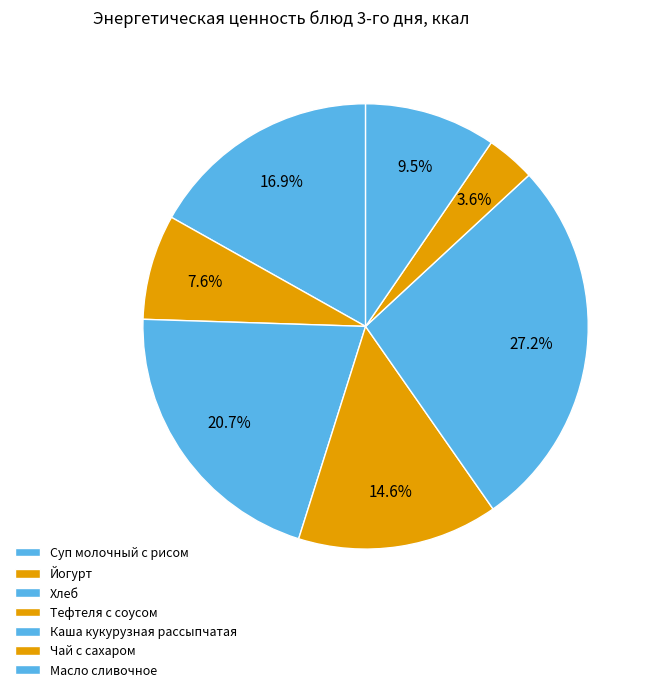

What is the total percentage of Масло сливочное and Хлеб?

30.2%